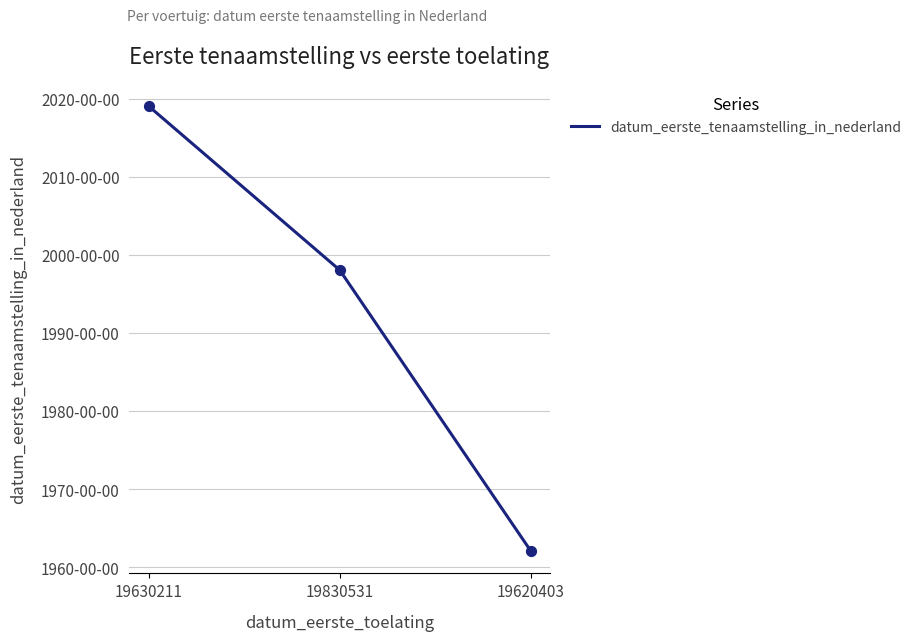

Which has a higher value, 19630211 or 19620403?

19630211